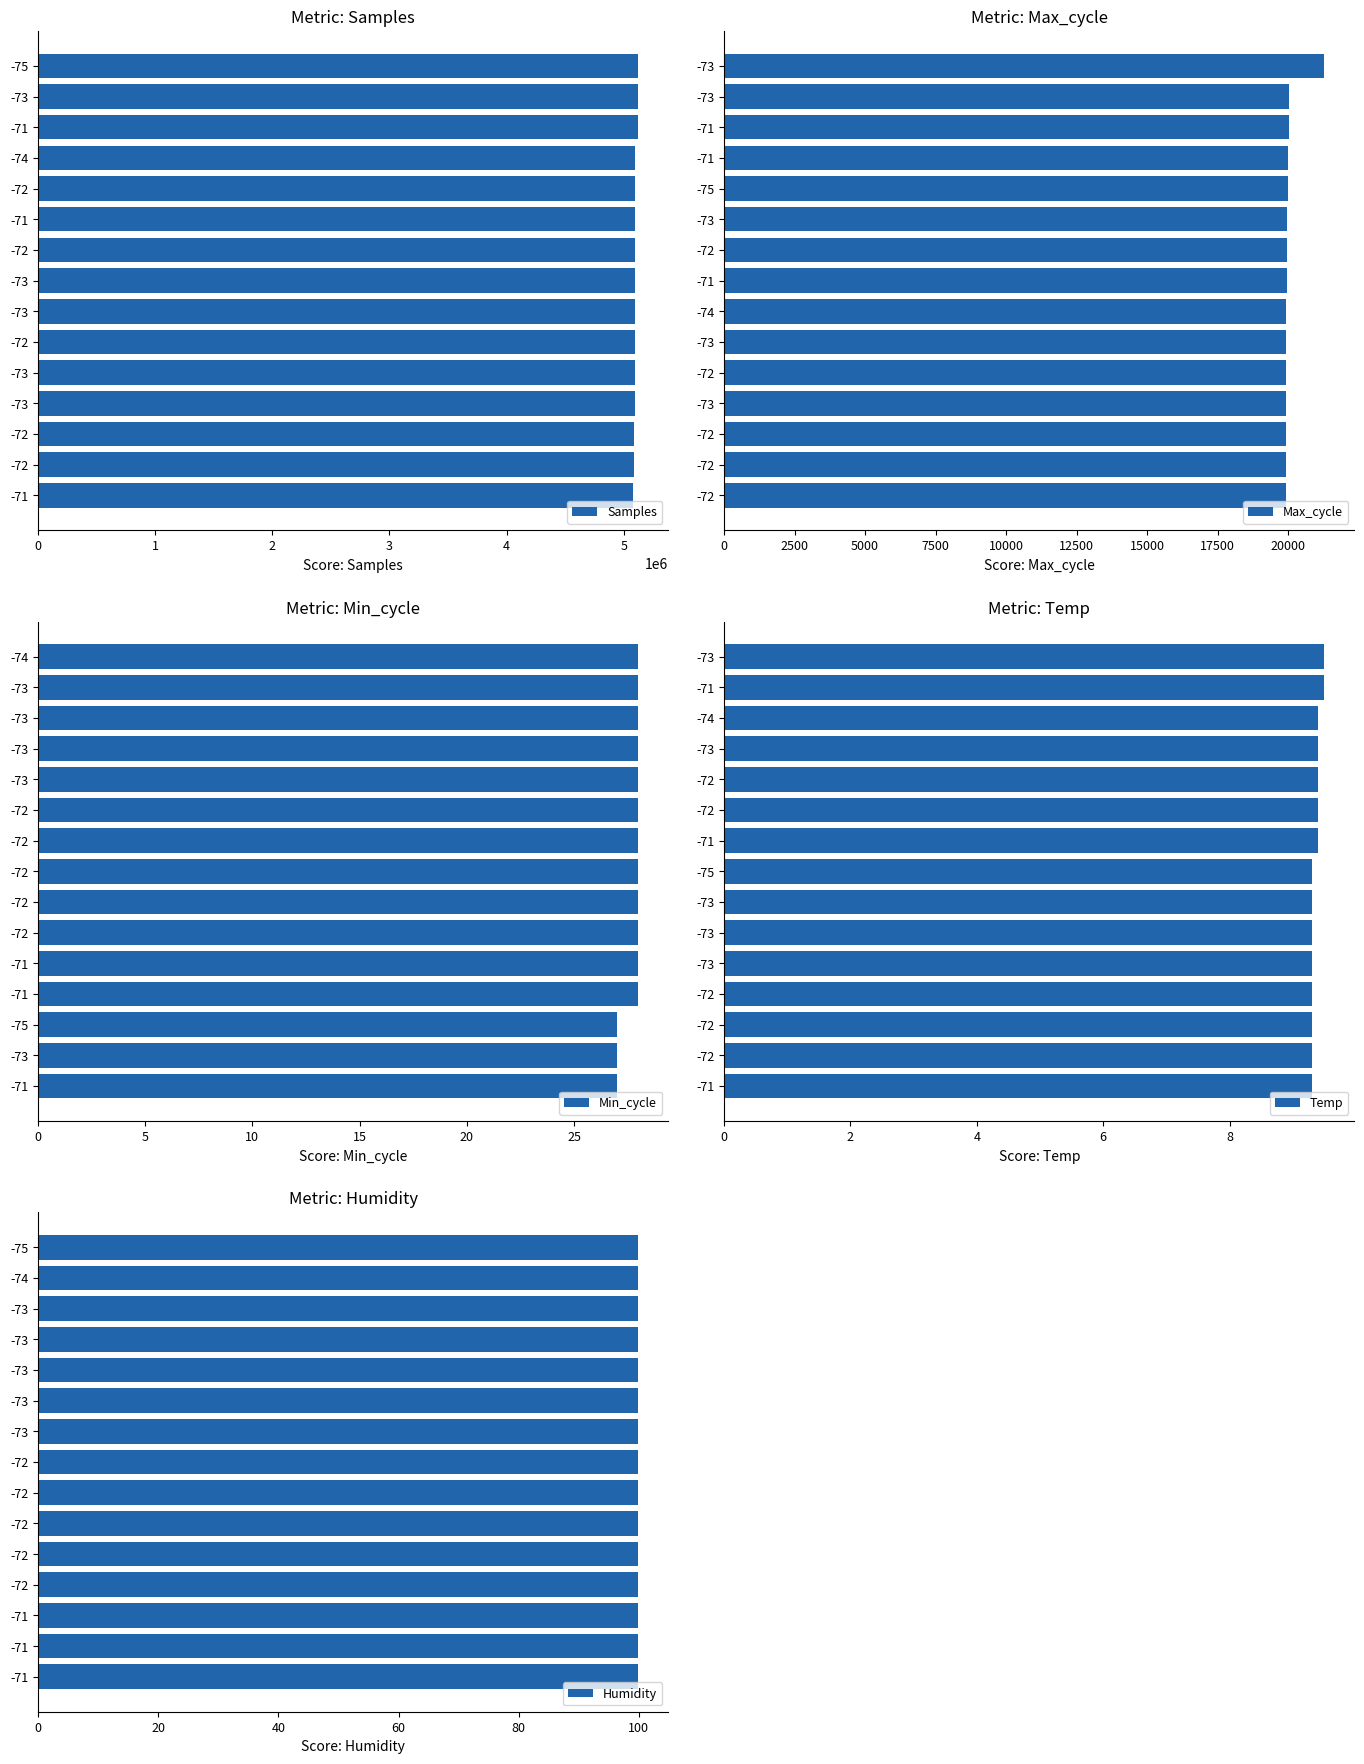

How many values in the Samples series are below 5094645?

7